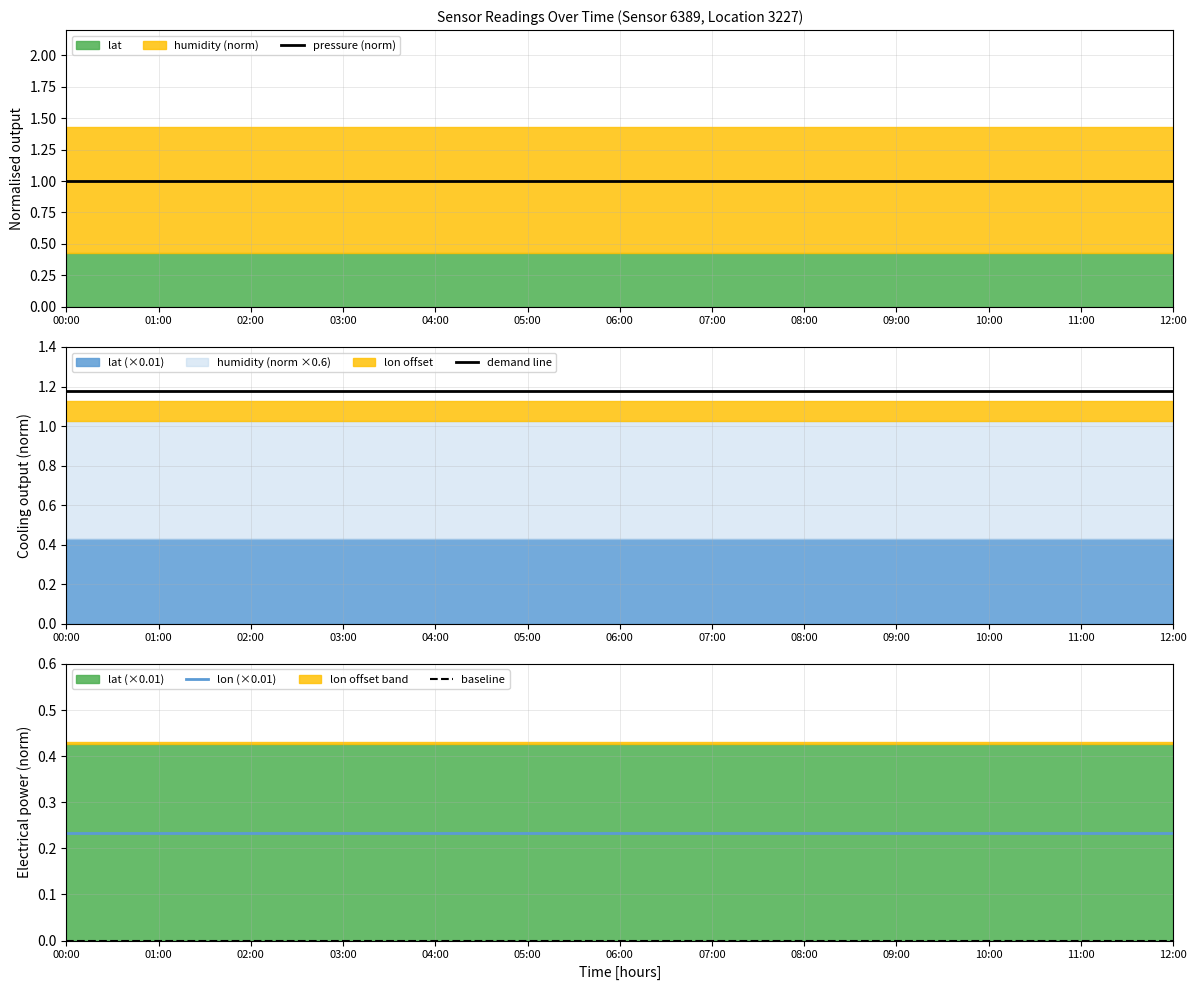

What is the average value of the pressure (norm) series?

1.0